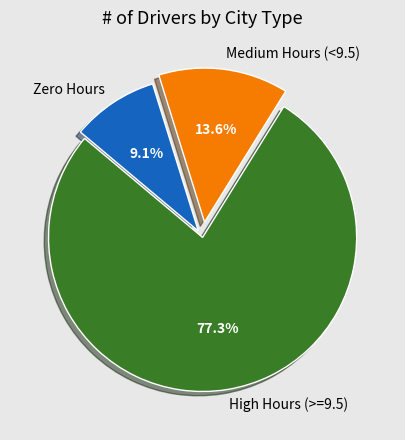

What is the smallest slice in the pie chart?

Zero Hours